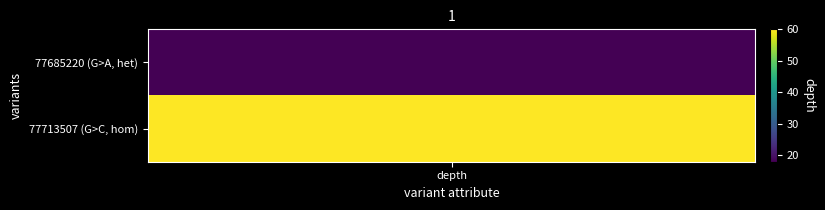

The 77713507 series shows 107 at 1. True or false?

False